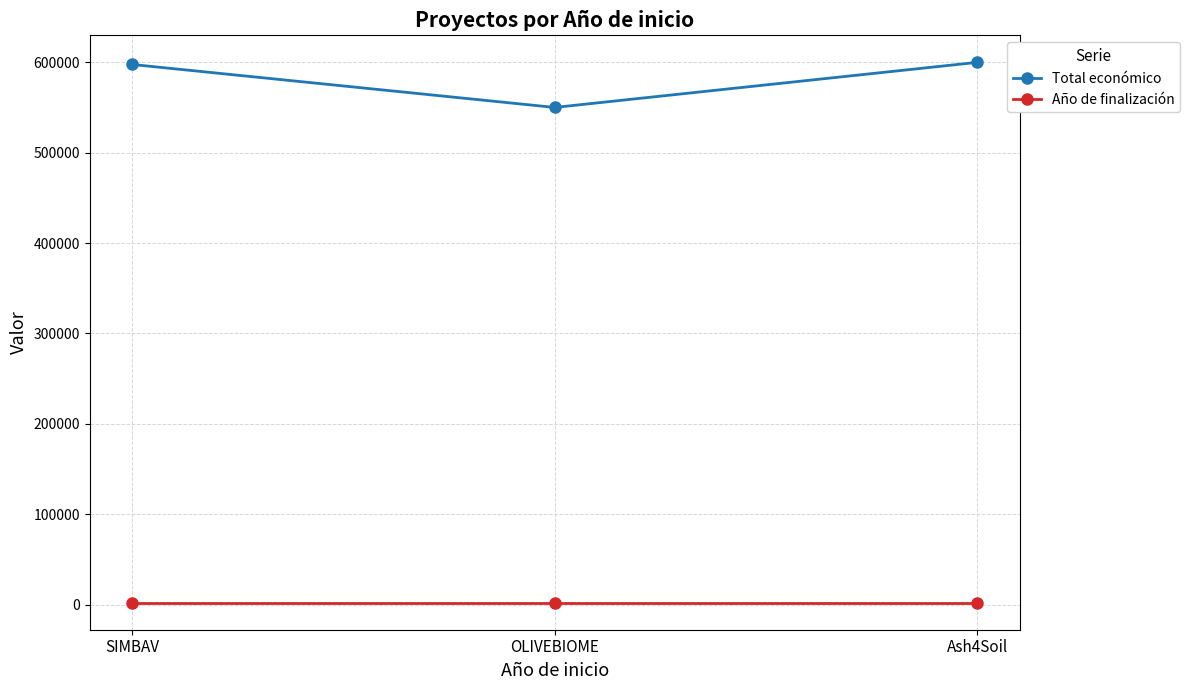

What is the label of the 3rd point from the right?

SIMBAV